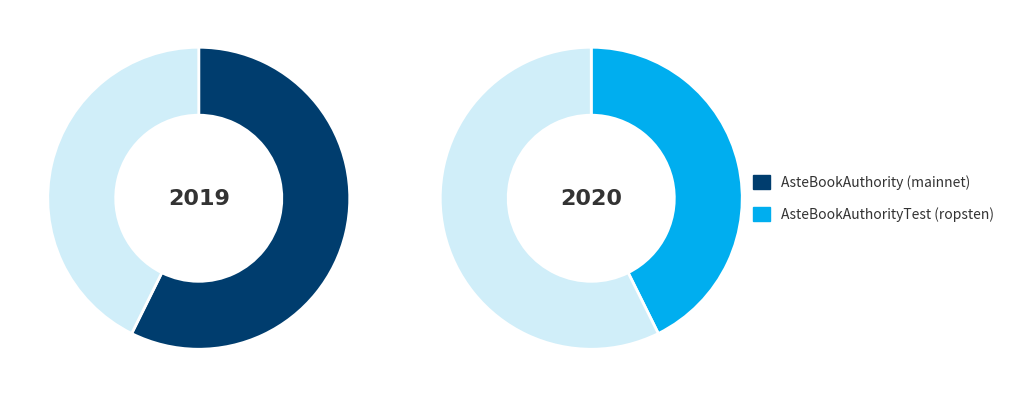

To the nearest percent, what percentage of the pie is AsteBookAuthority
(mainnet)?

57%